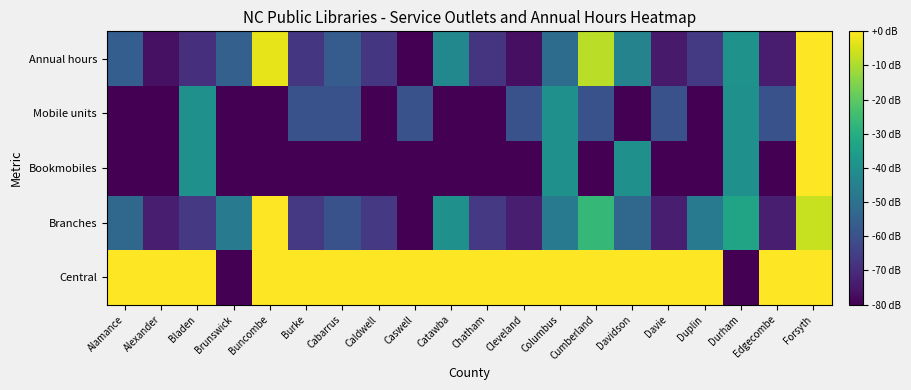

Between Alexander and Davidson, which series saw the biggest shift?

Bookmobiles